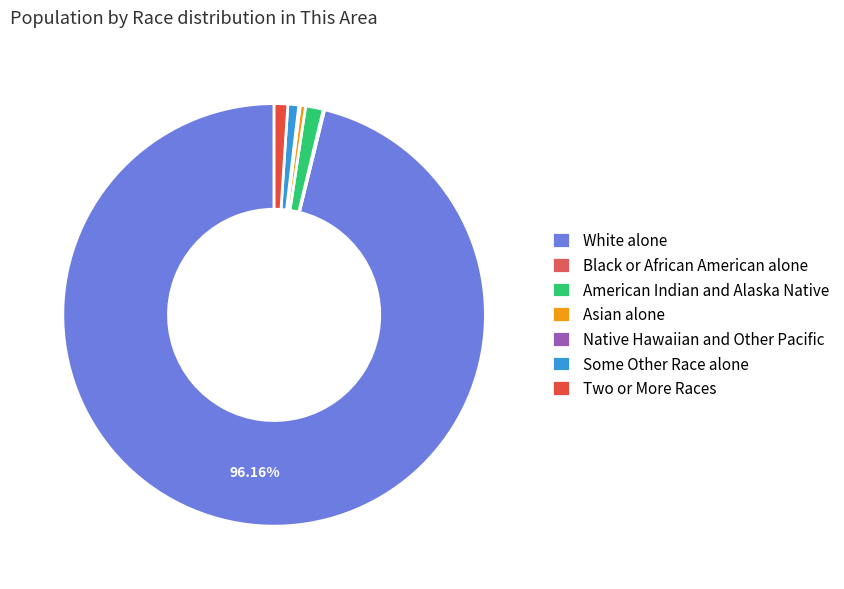

Which category has the smallest portion of the pie?

Black or African American alone